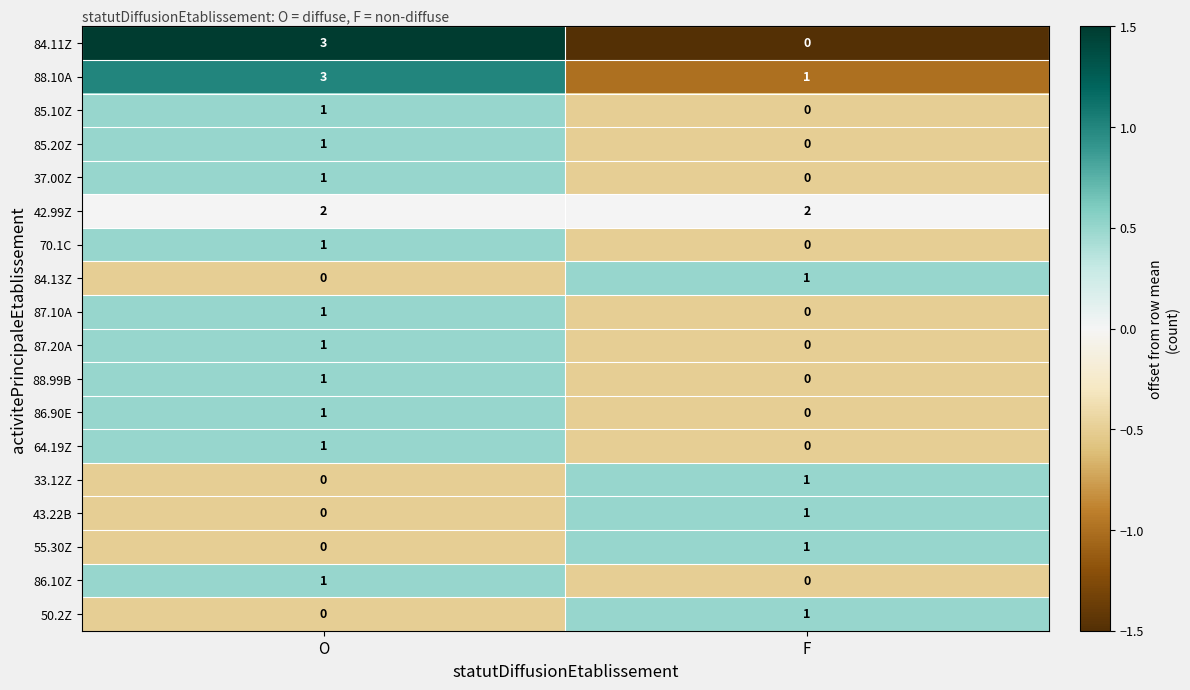

At how many categories does at least one series exceed 0?

2